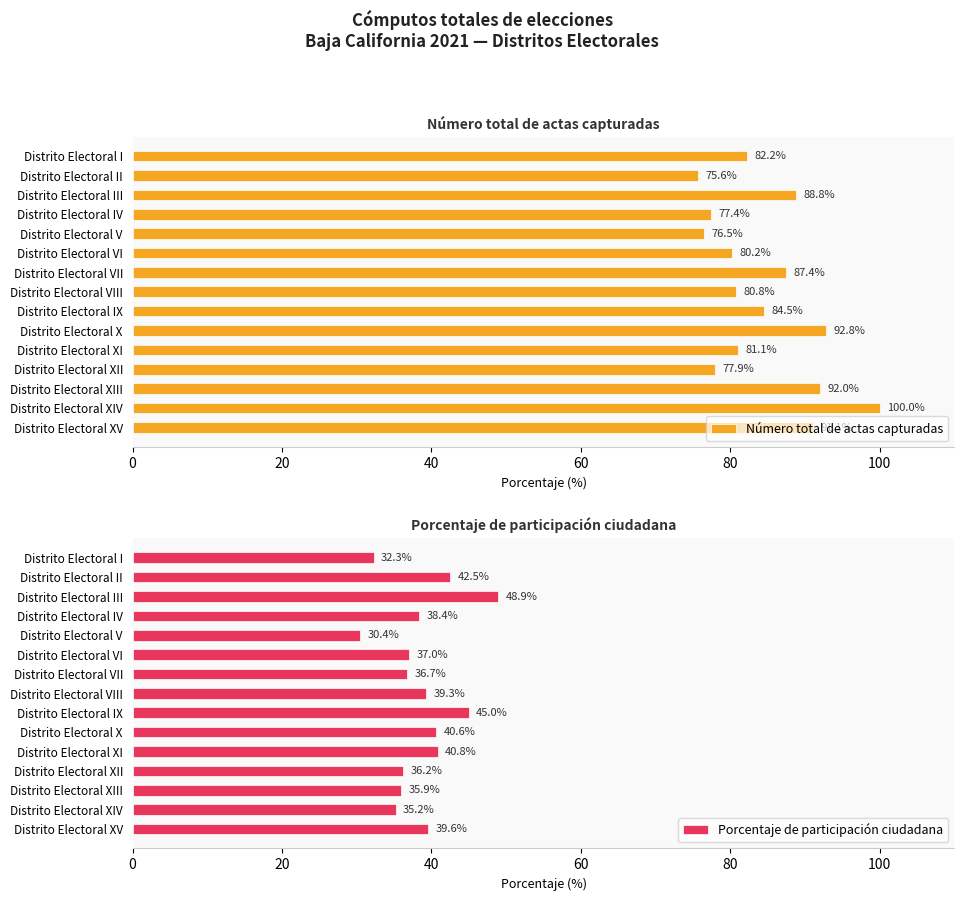

What is the value of the Porcentaje de participación ciudadana bar at the 8th from the left?

39.3